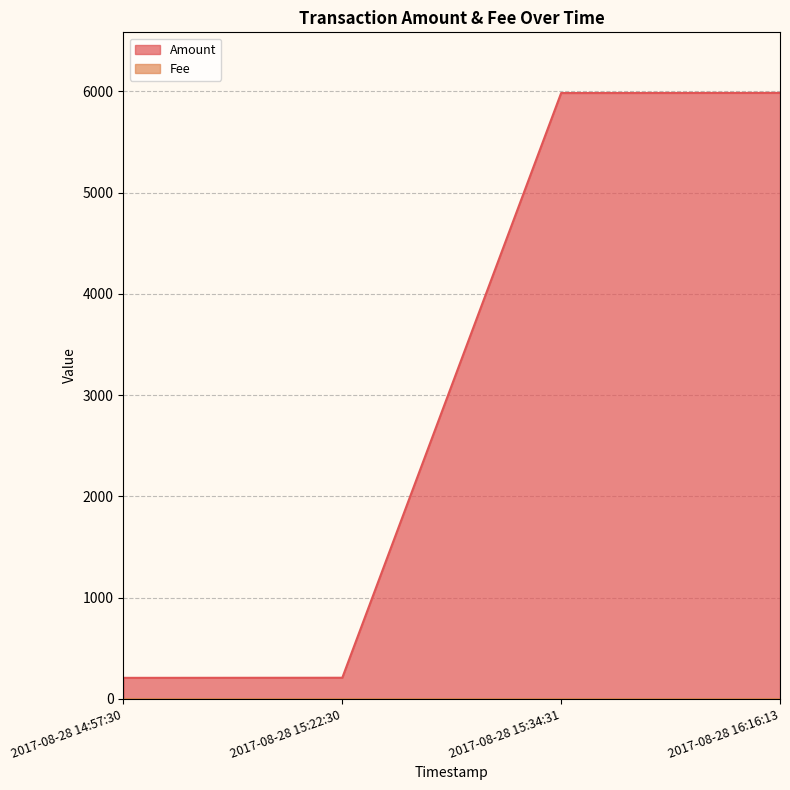

What is the label of the 1st point from the right?

2017-08-28 16:16:13